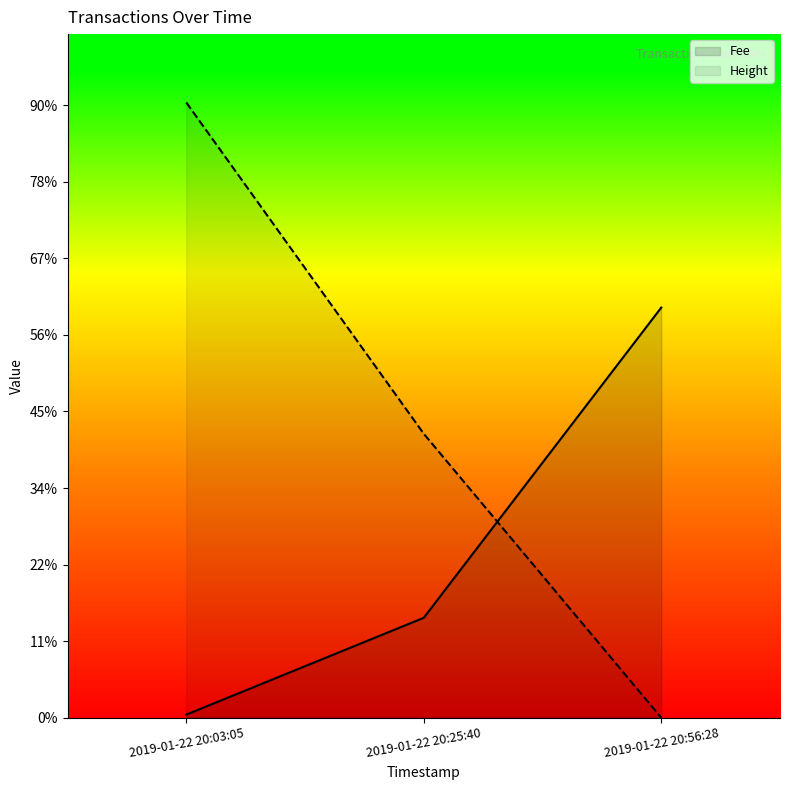

What is the label of the 2nd point from the left?

2019-01-22 20:25:40